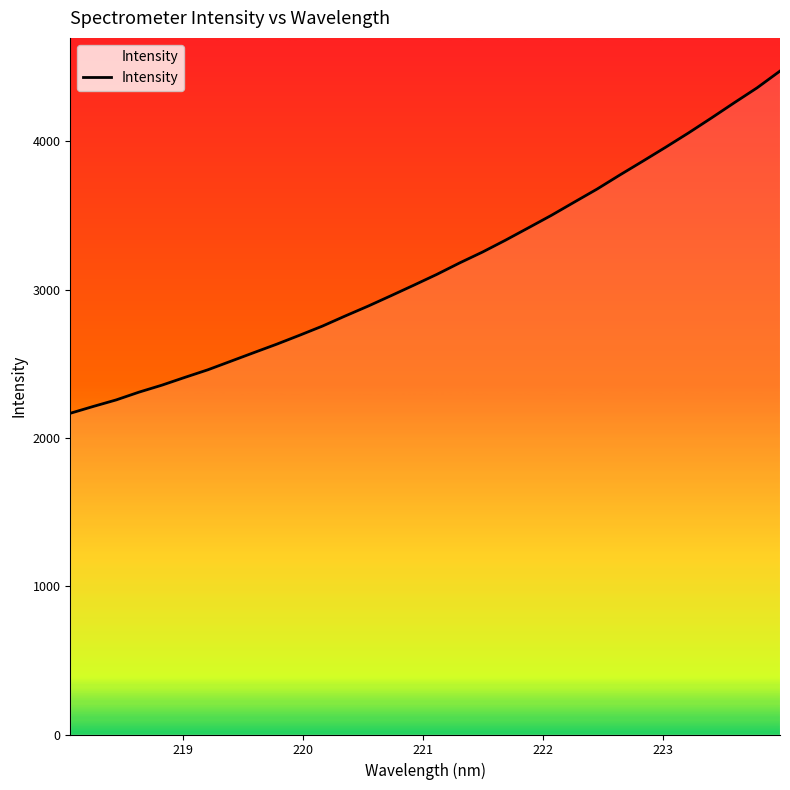

What is the minimum value shown in the chart?

2166.0